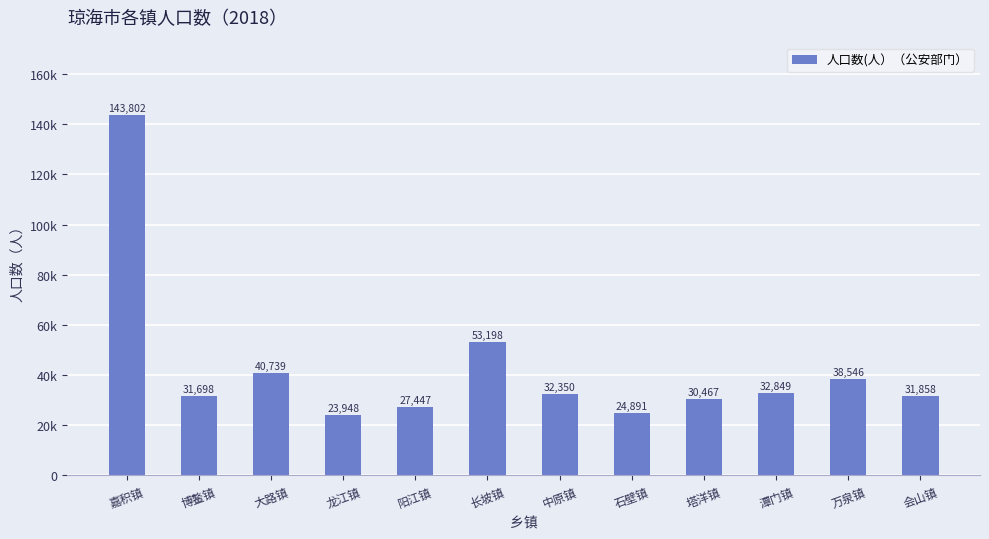

Rank the categories by value from highest to lowest.

嘉积镇, 长坡镇, 大路镇, 万泉镇, 潭门镇, 中原镇, 会山镇, 博鳌镇, 塔洋镇, 阳江镇, 石壁镇, 龙江镇